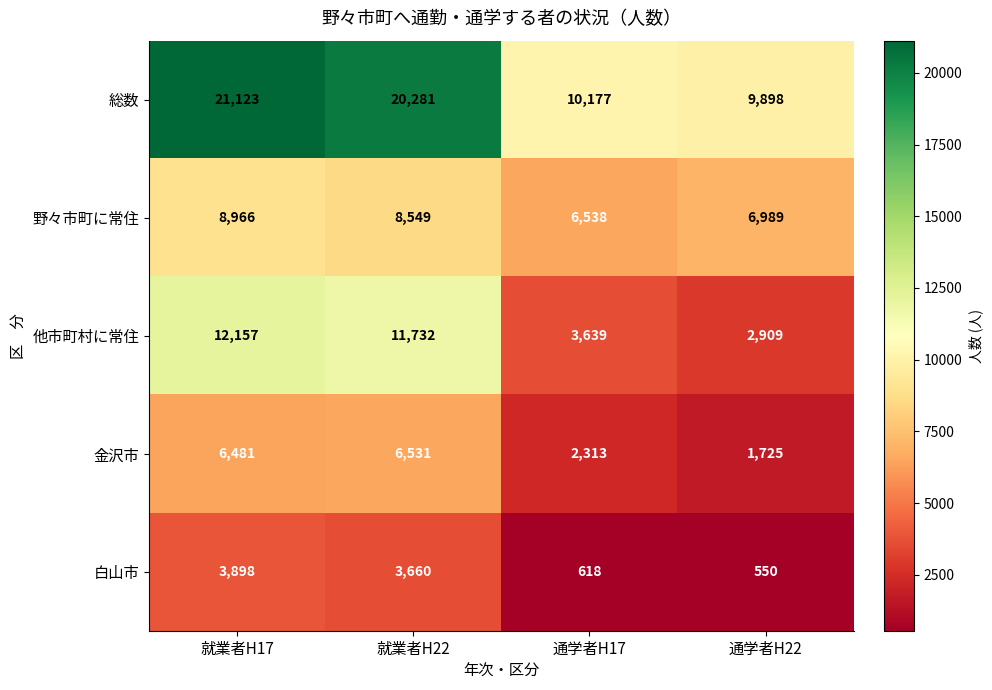

Is it true that 野々市町に常住 equals 8966 at 就業者H17?

True